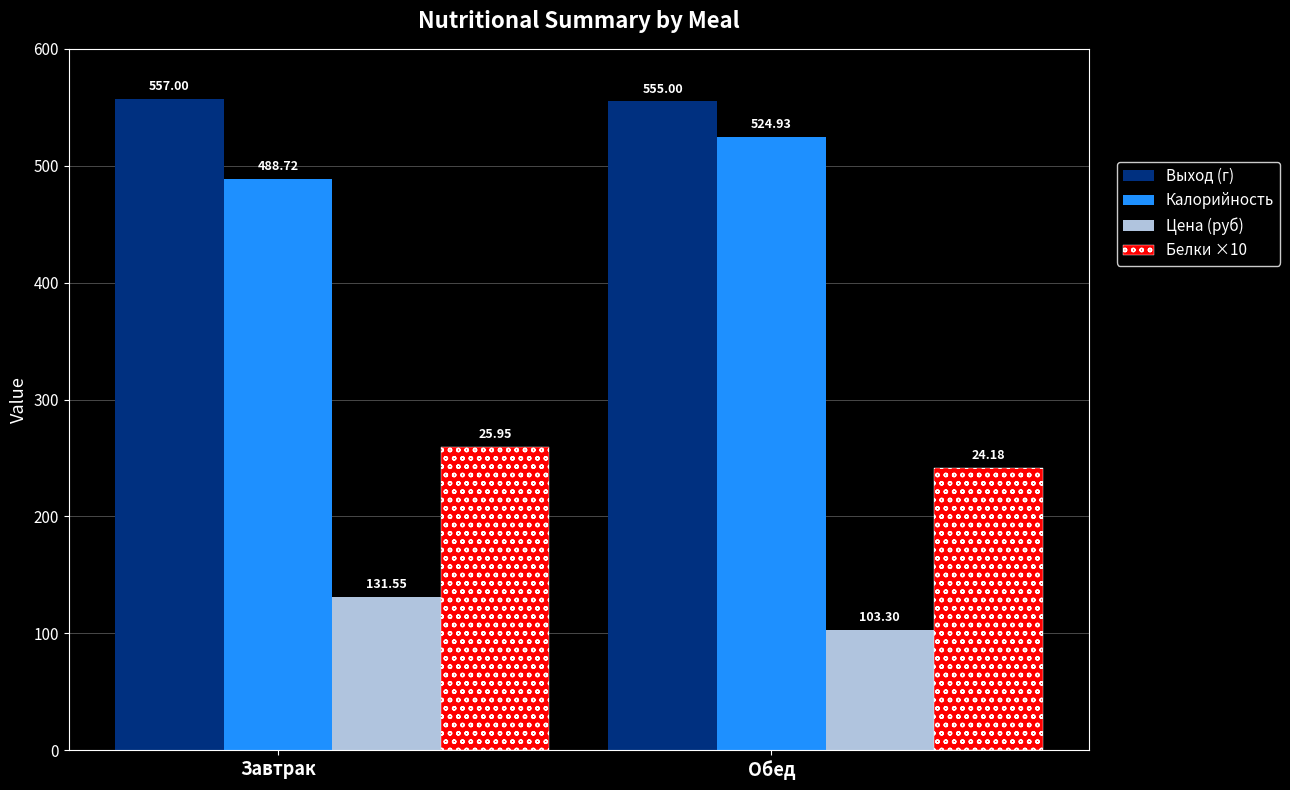

What value does the Цена (руб) series have at Завтрак?

131.6